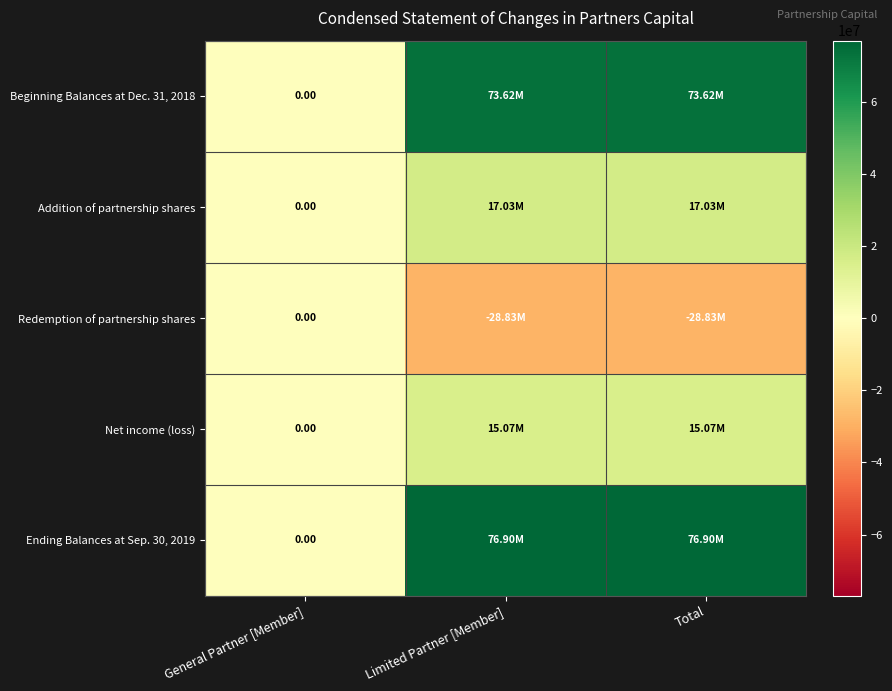

Which category has the highest value in the Redemption of partnership shares series?

General Partner [Member]